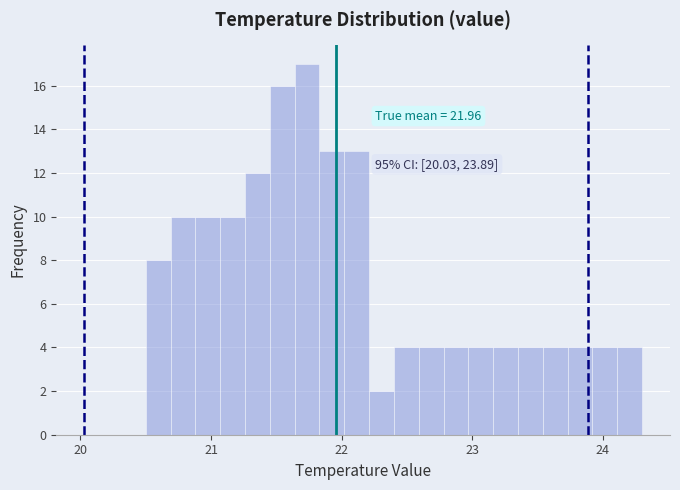

Around what value on the x-axis is the tallest bar? Give the approximate position of its centre, as read against the axis.

21.7